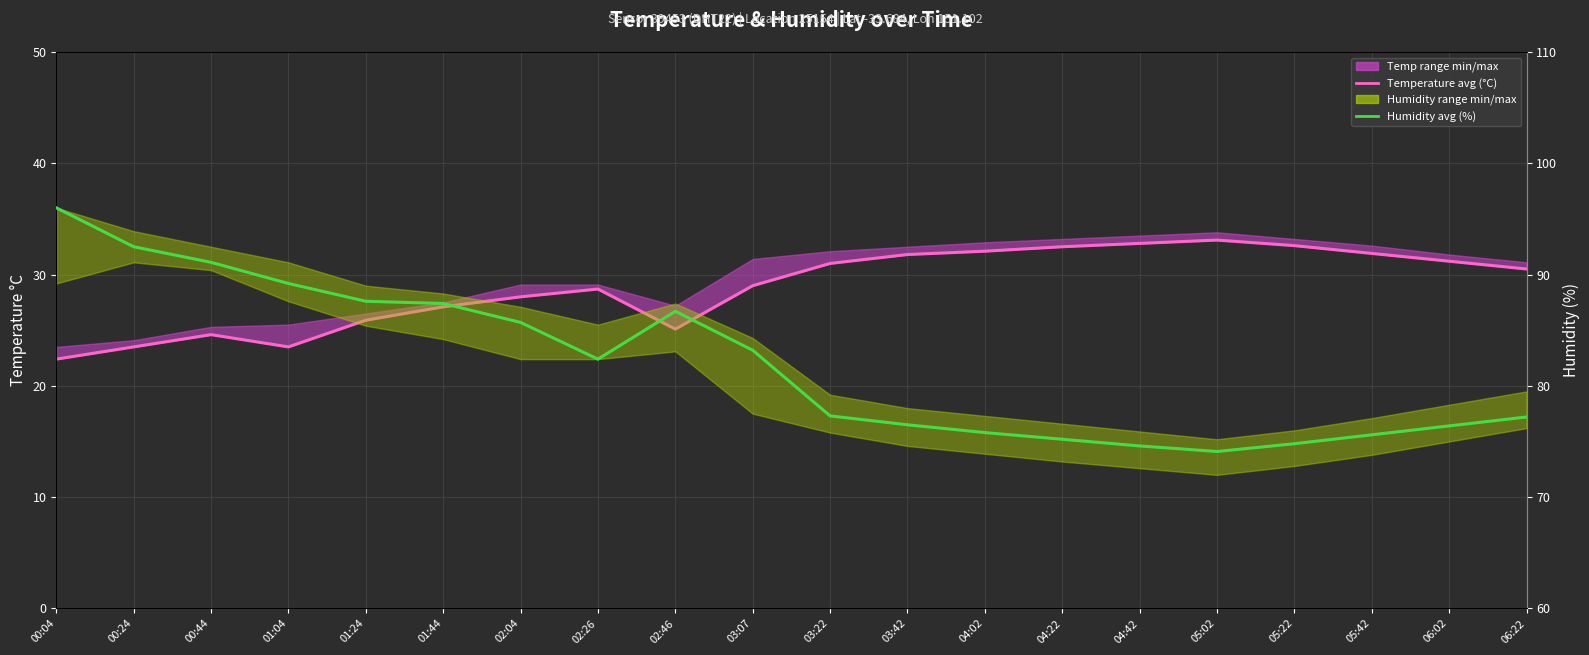

What is the approximate value of Temperature avg (°C) at 01:04?

23.5